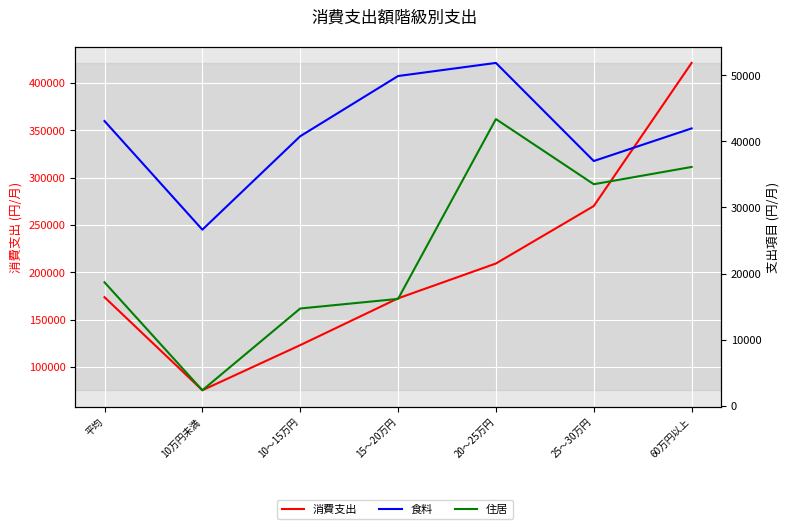

What is the difference between the maximum and second lowest values in the 消費支出 series?

298297